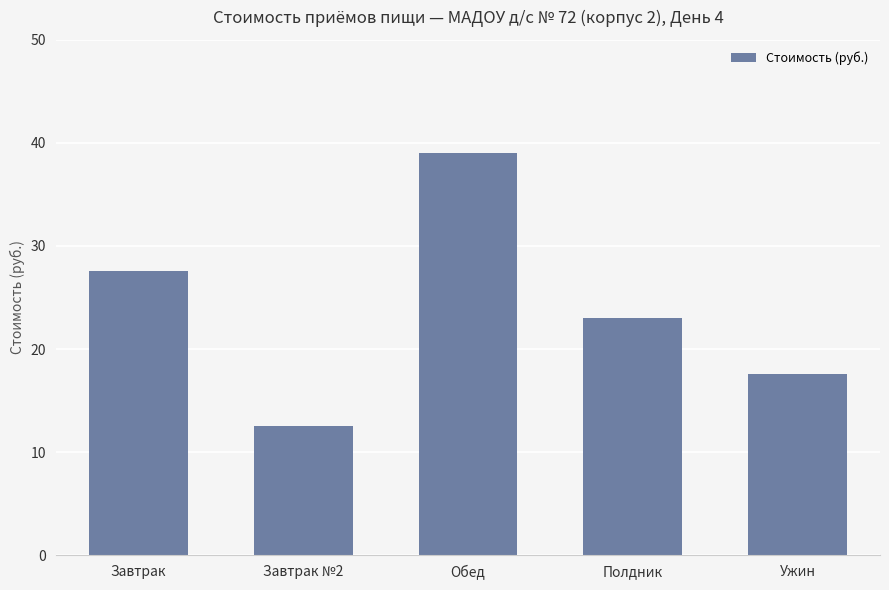

What position from the left is Завтрак?

1